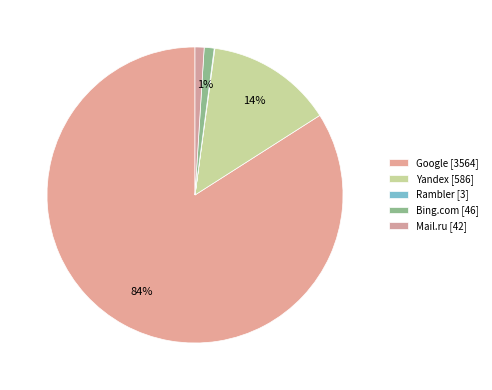

What is the smallest slice in the pie chart?

Rambler